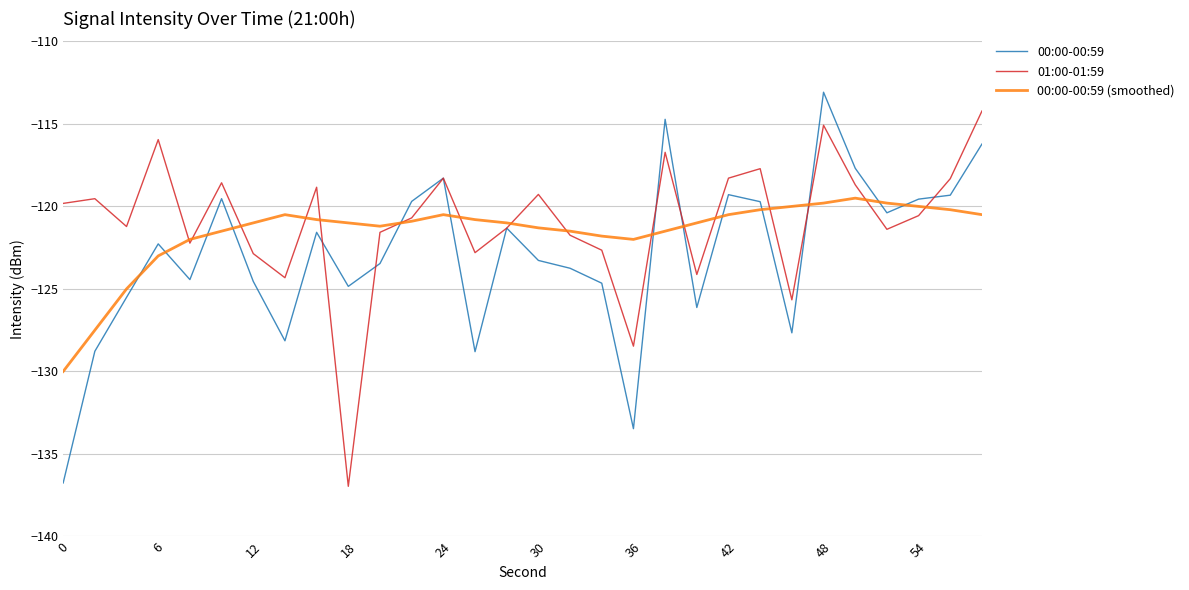

How many intersections are there between 00:00-00:59 and 00:00-00:59 (smoothed)?

13